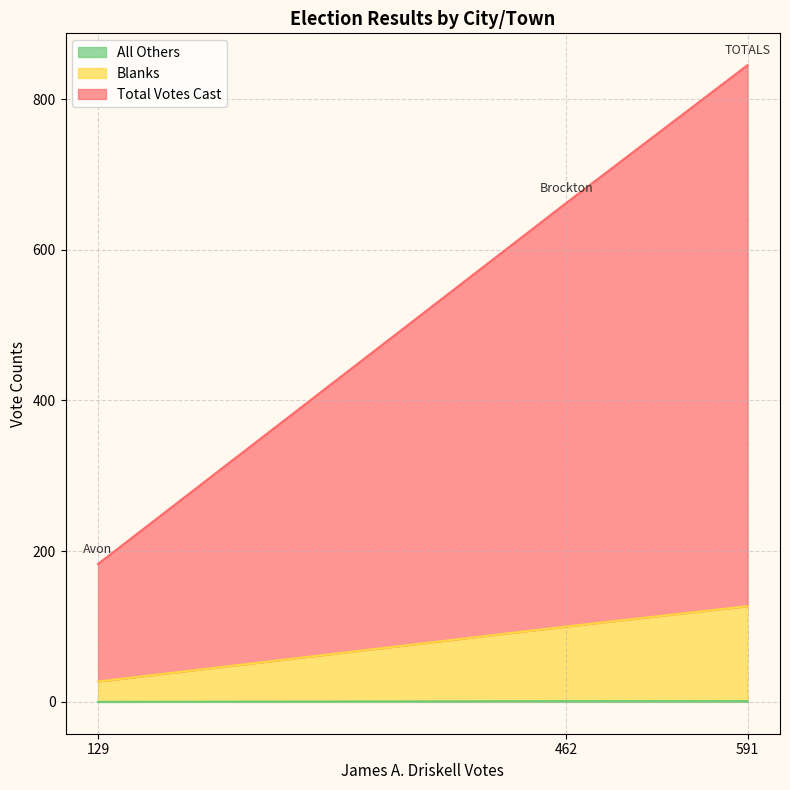

At which category does the chart reach its peak across all series?

591